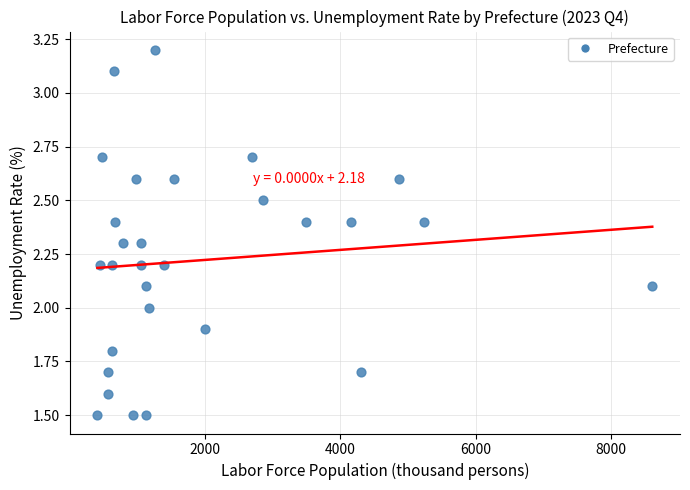

What is the range of X values (max minus min)?

8199.0